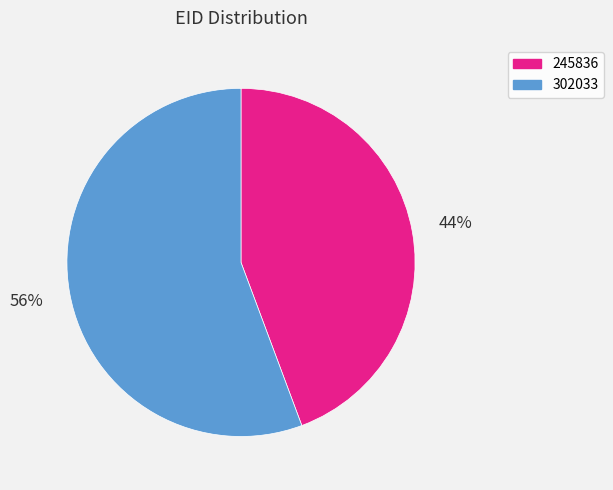

What is the largest slice in the pie chart?

302033